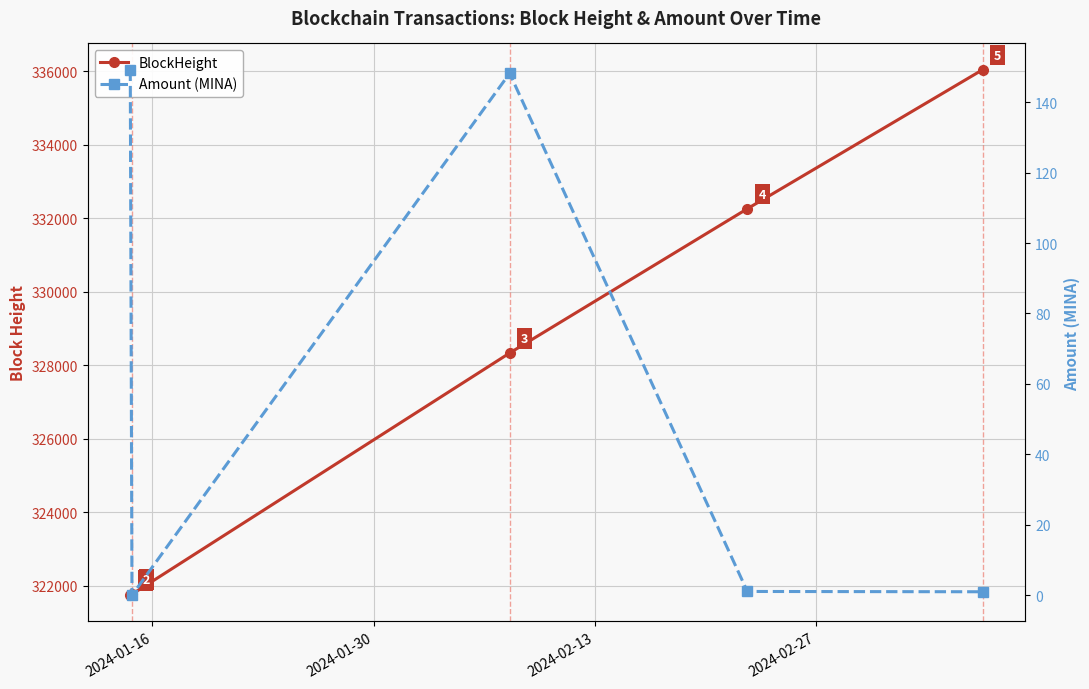

The BlockHeight series shows 525054.9 at 2024-01-30. True or false?

False